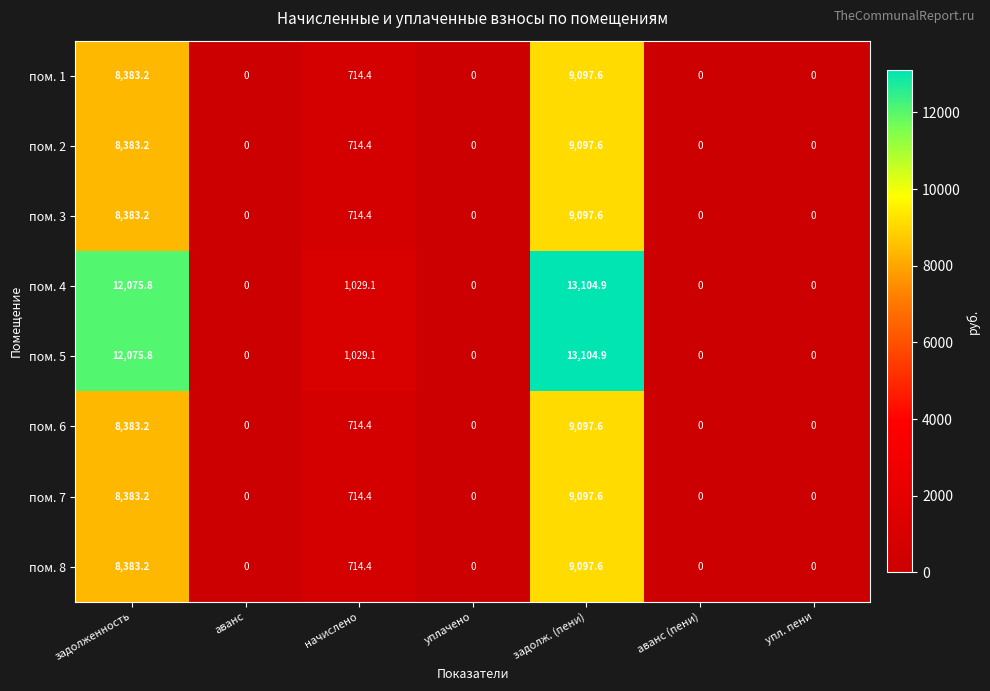

What is the spread (max minus min) of values at начислено?

314.7